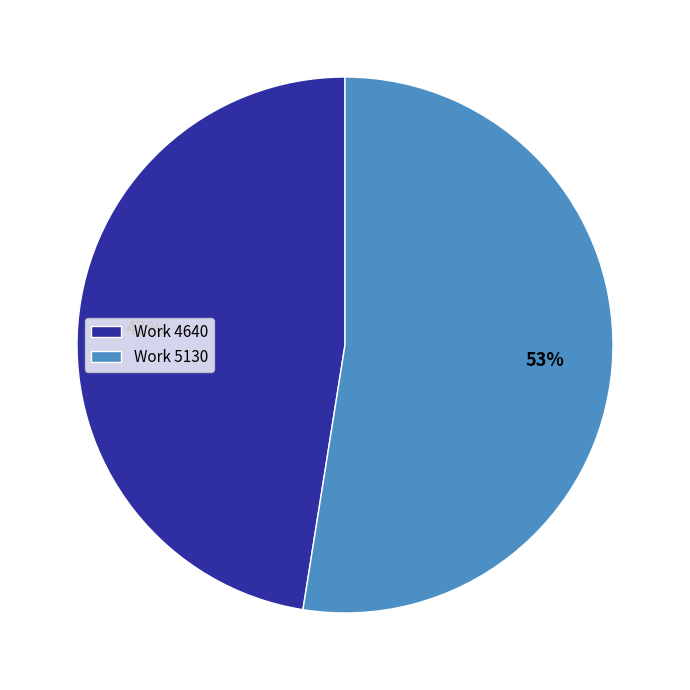

Rank the categories by value from lowest to highest.

Work 4640, Work 5130